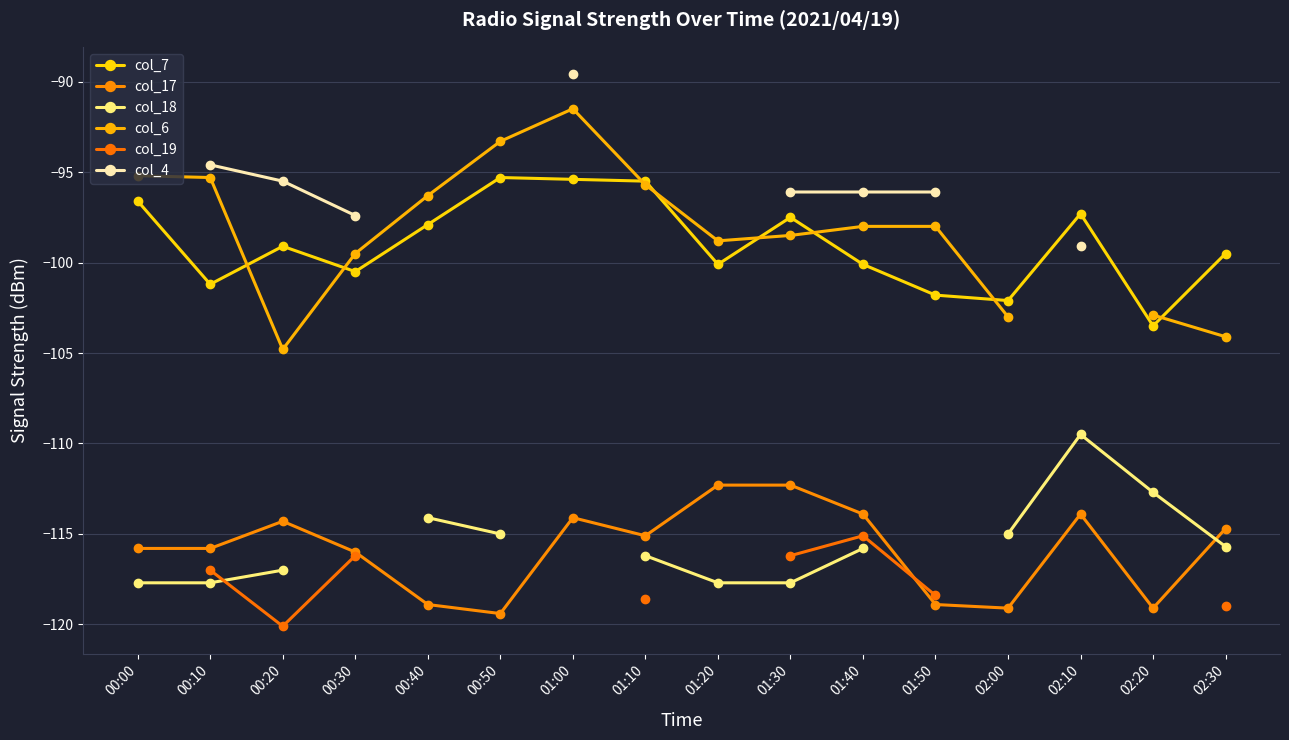

Which series ends up on top after the final intersection of col_7 and col_6?

col_7